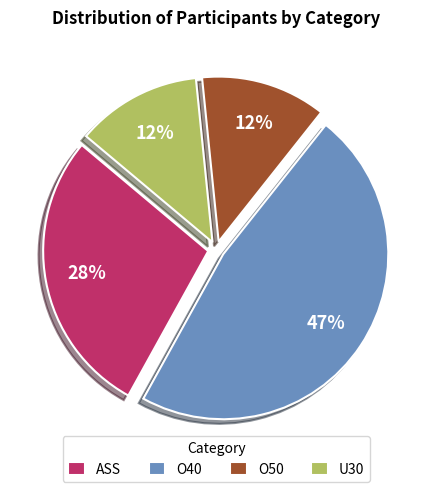

Is there any slice that represents more than half of the pie?

No